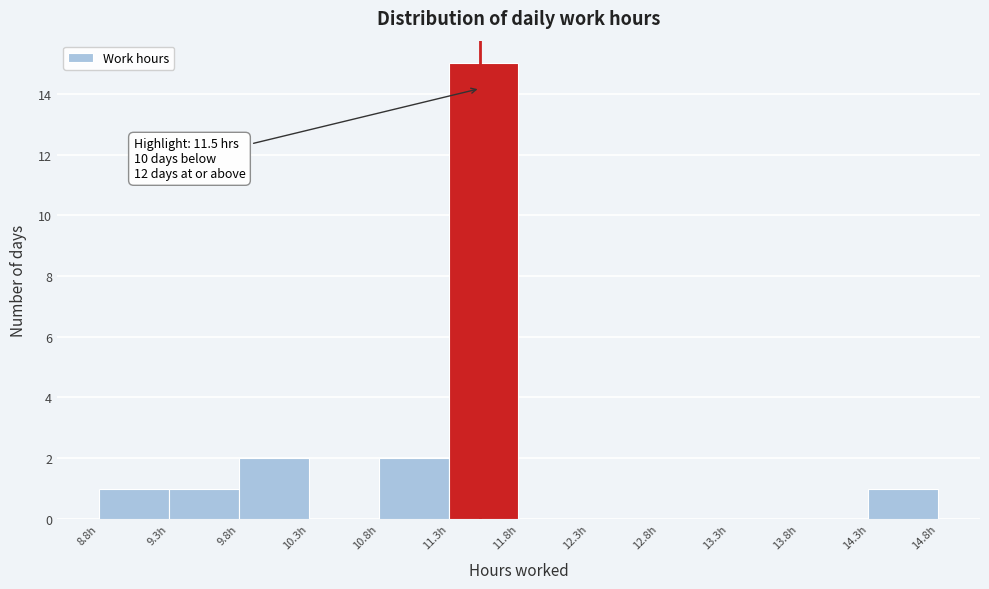

Which range on the x-axis has the tallest bar?

11.3 to 11.8